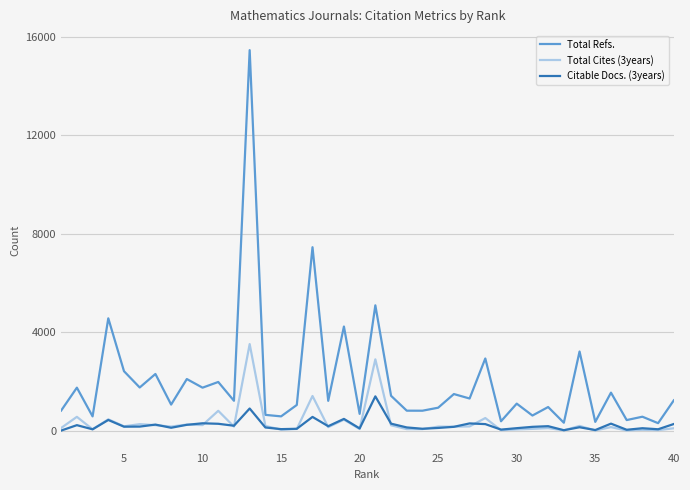

Which series has the largest range (max minus min)?

Total Refs.